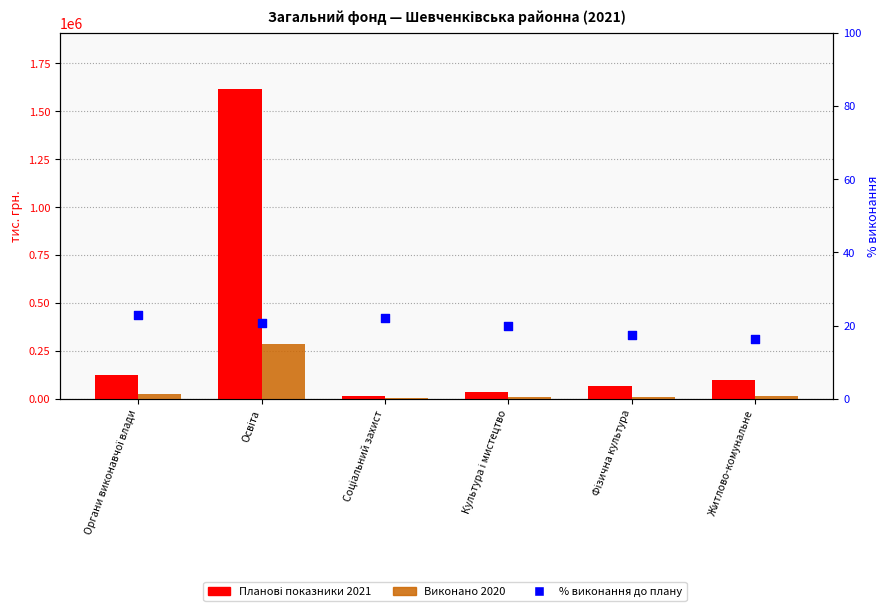

Is the value of Планові показники 2021 at Фізична культура greater than the value of % виконання до плану at Освіта?

Yes